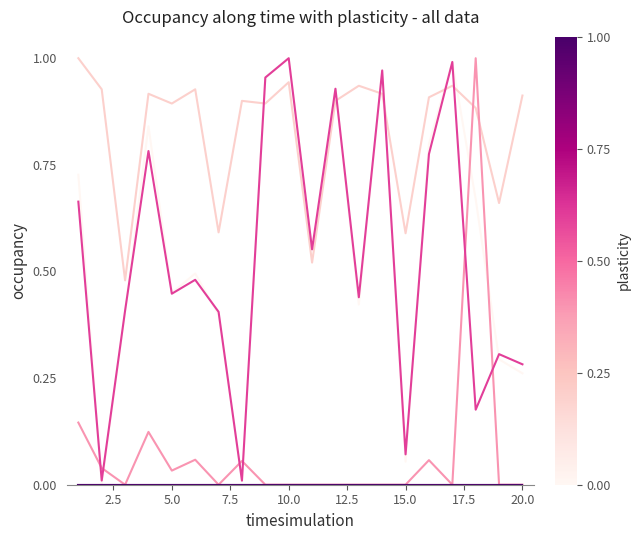

Does the chart display data point markers on the line(s)?

No